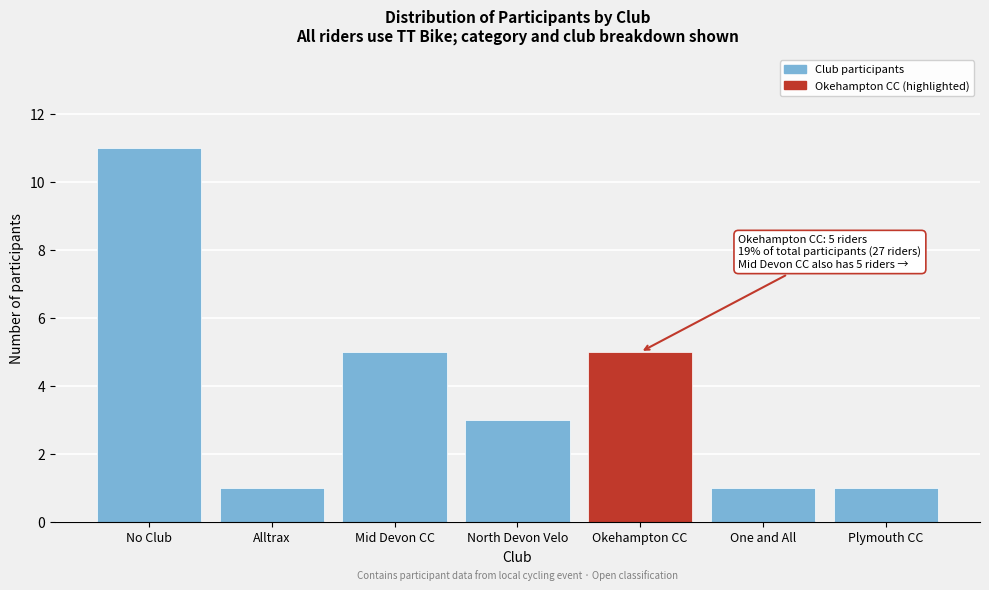

Reading left to right, transcribe all the data shown in this chart.

No Club=11	Alltrax=1	Mid Devon CC=5	North Devon Velo=3	Okehampton CC=5	One and All=1	Plymouth CC=1